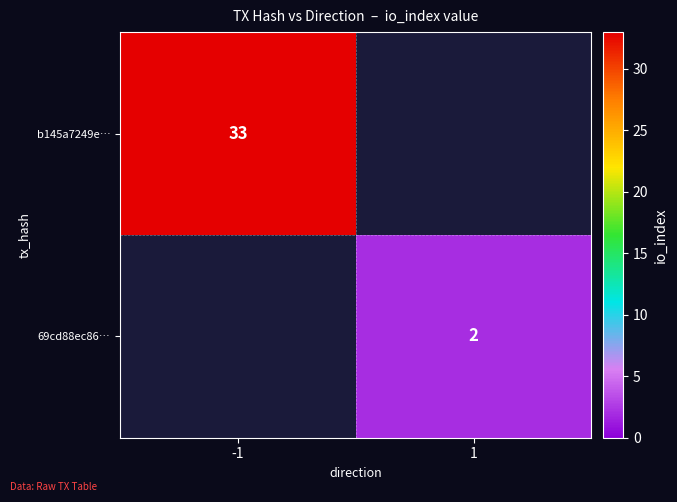

Is it true that 69cd88ec86… equals 2 at 1?

True